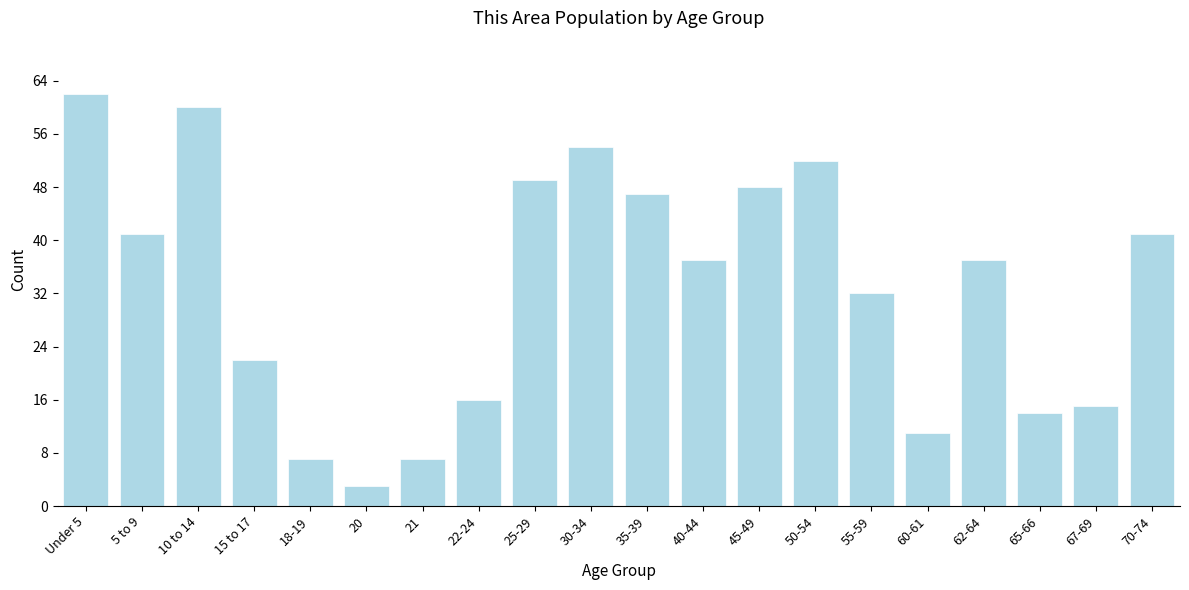

Reading right to left, what are all the values shown in this chart?

70-74=41	67-69=15	65-66=14	62-64=37	60-61=11	55-59=32	50-54=52	45-49=48	40-44=37	35-39=47	30-34=54	25-29=49	22-24=16	21=7	20=3	18-19=7	15 to 17=22	10 to 14=60	5 to 9=41	Under 5=62